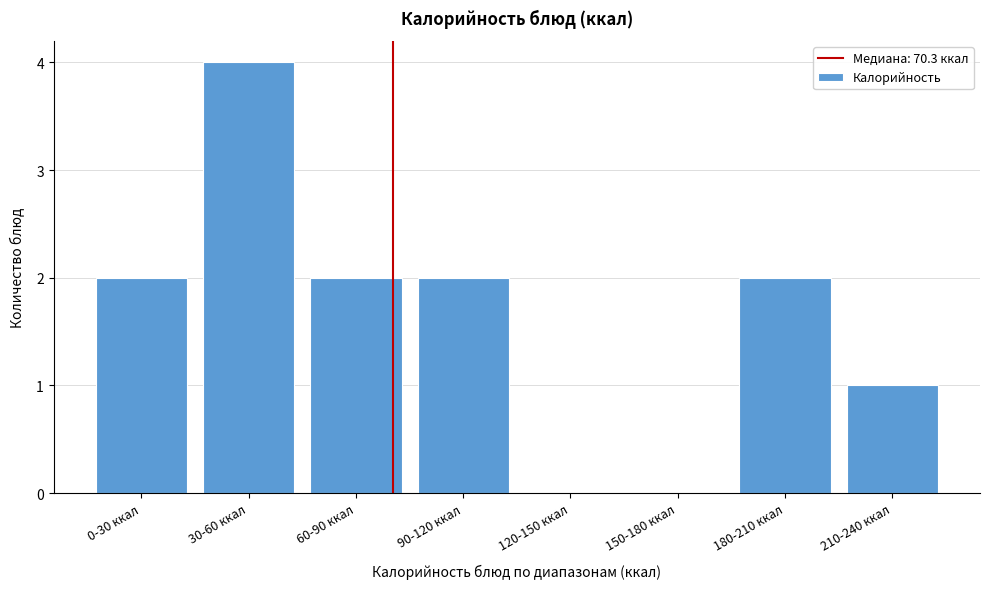

Reading left to right, list all the values displayed in this chart.

0-30 ккал=2	30-60 ккал=4	60-90 ккал=2	90-120 ккал=2	120-150 ккал=0	150-180 ккал=0	180-210 ккал=2	210-240 ккал=1